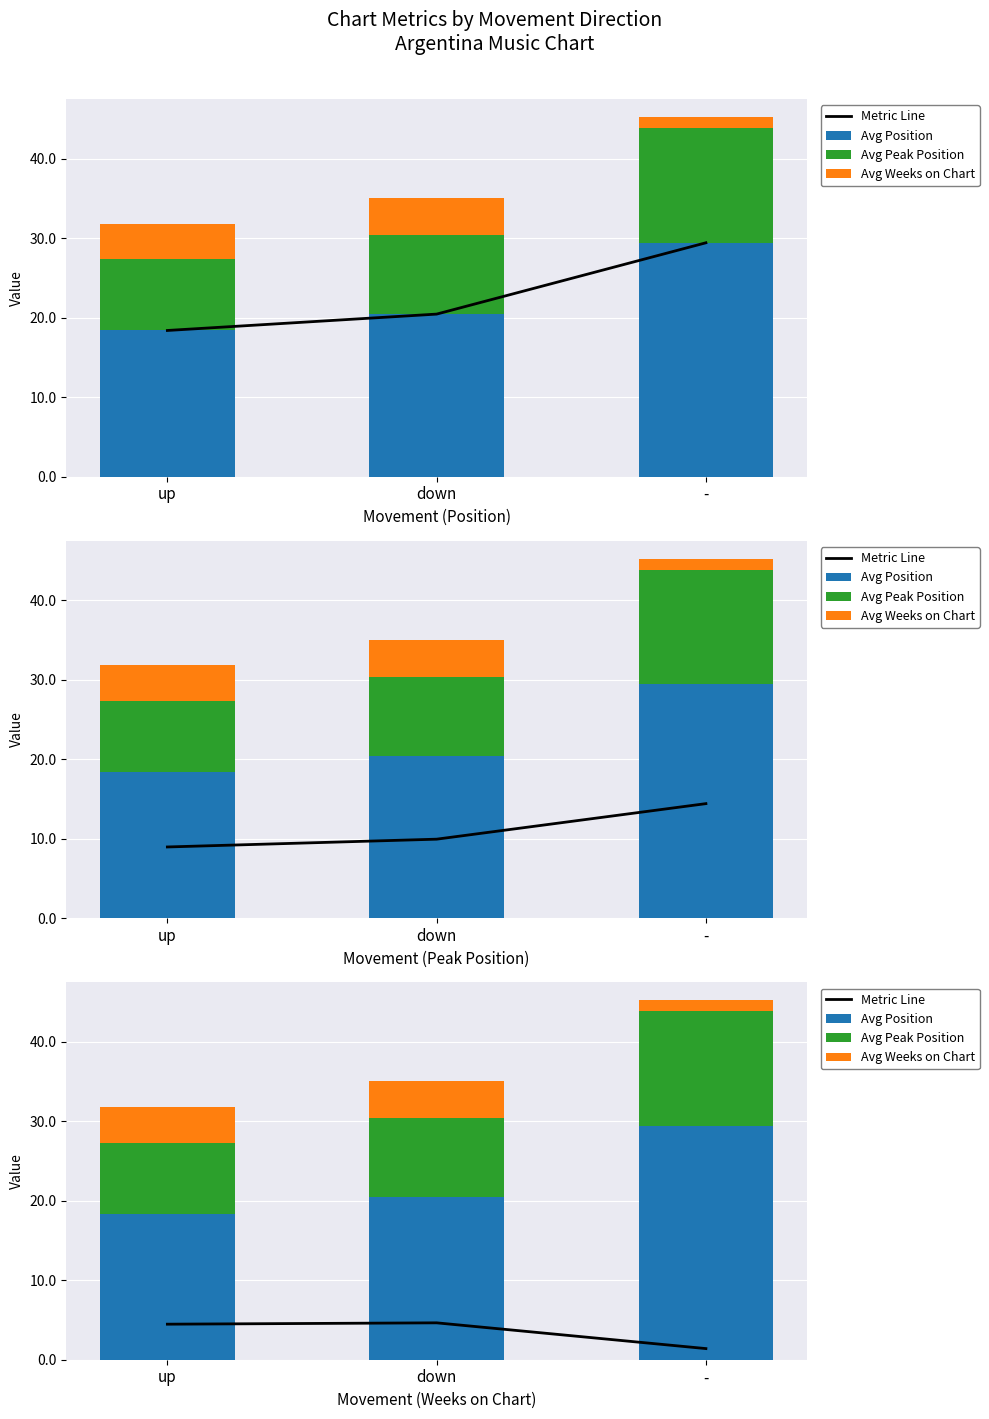

How many groups of bars are there?

3